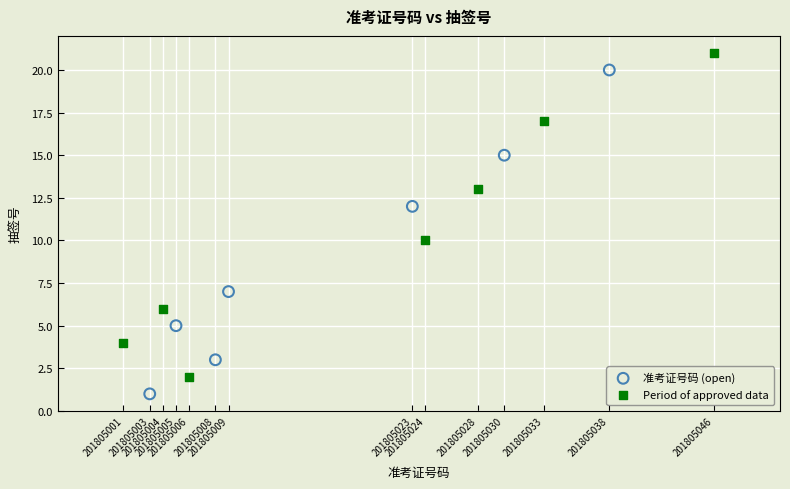

Which series reaches the minimum Y coordinate?

准考证号码 (open)